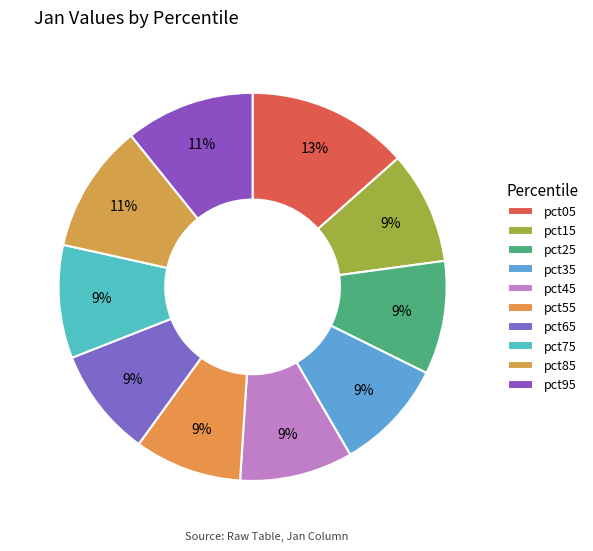

Count the number of slices in the pie.

10